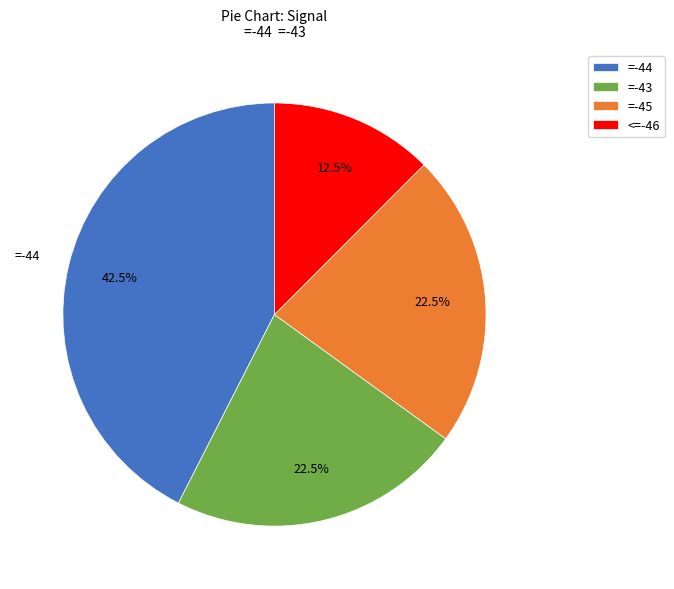

Is there any slice that represents more than half of the pie?

No